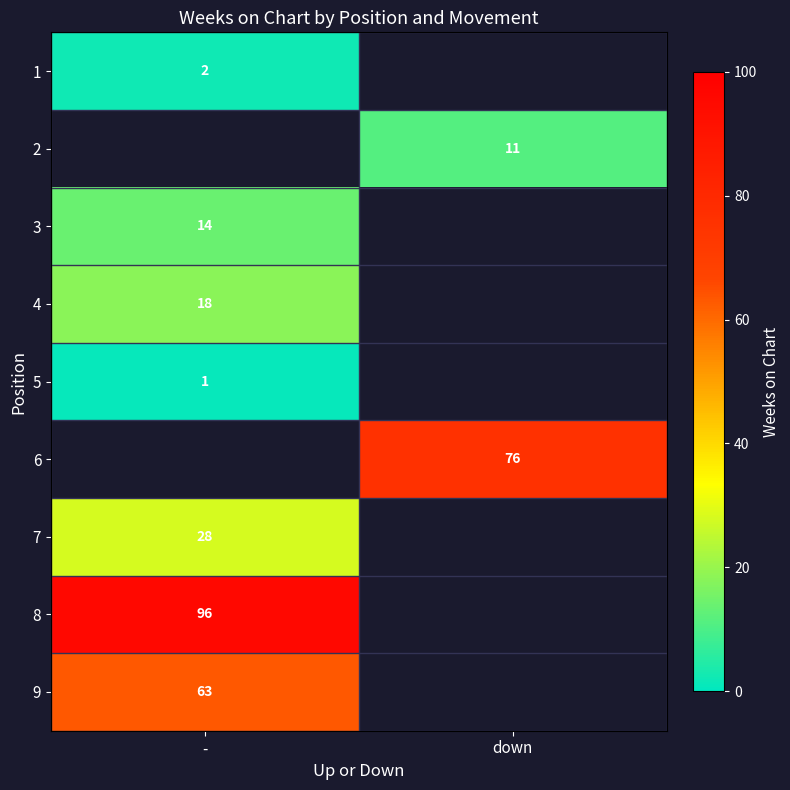

Is it true that 4 equals 30.1 at -?

False